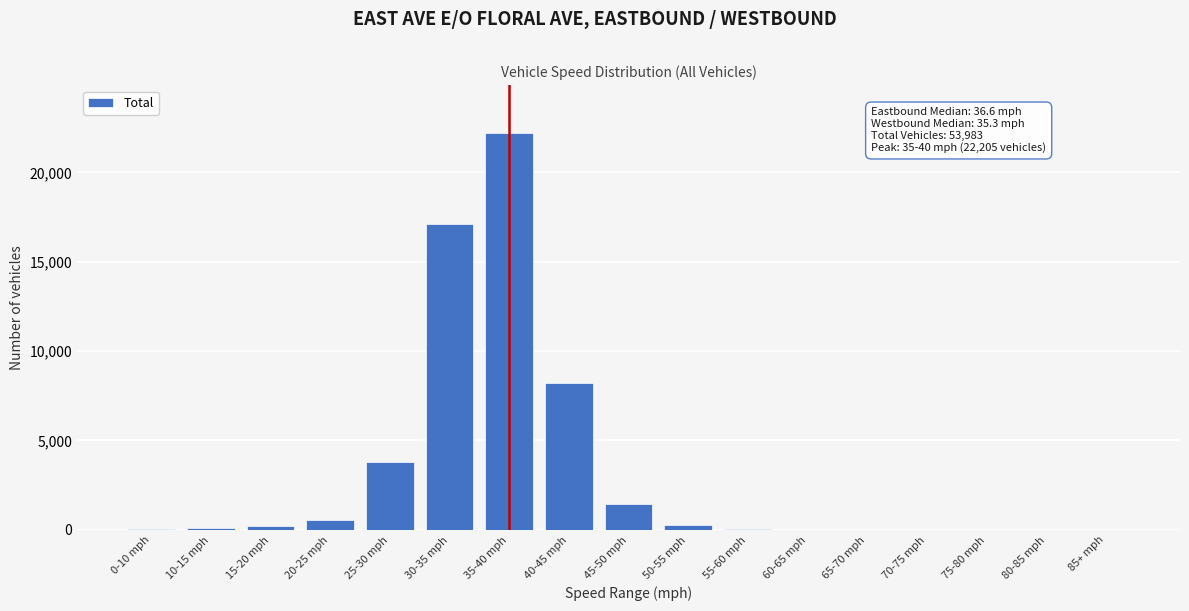

What is the maximum value shown in the chart?

22205